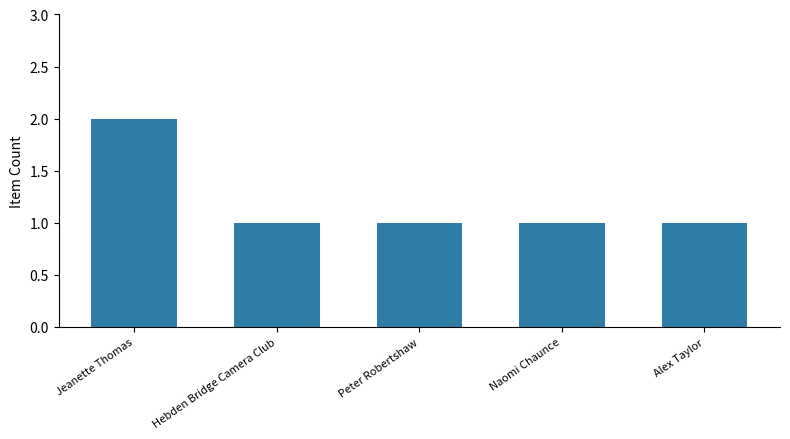

Is it true that the value at Hebden Bridge Camera Club is 0?

False